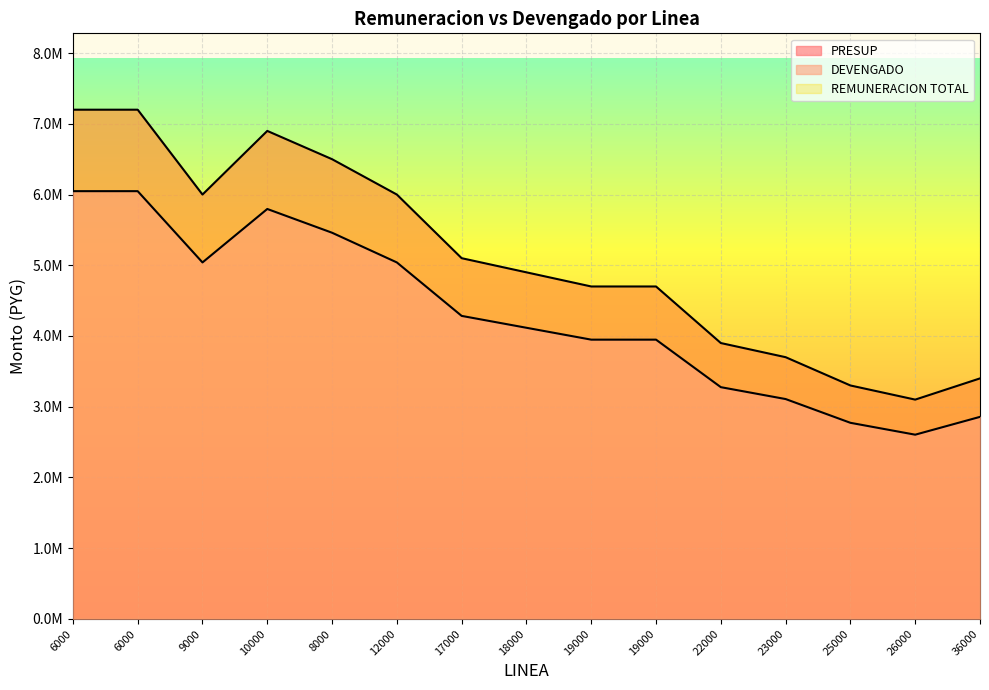

Rank the categories by DEVENGADO value from highest to lowest.

6000, 6000, 10000, 8000, 9000, 12000, 17000, 18000, 19000, 19000, 22000, 23000, 36000, 25000, 26000